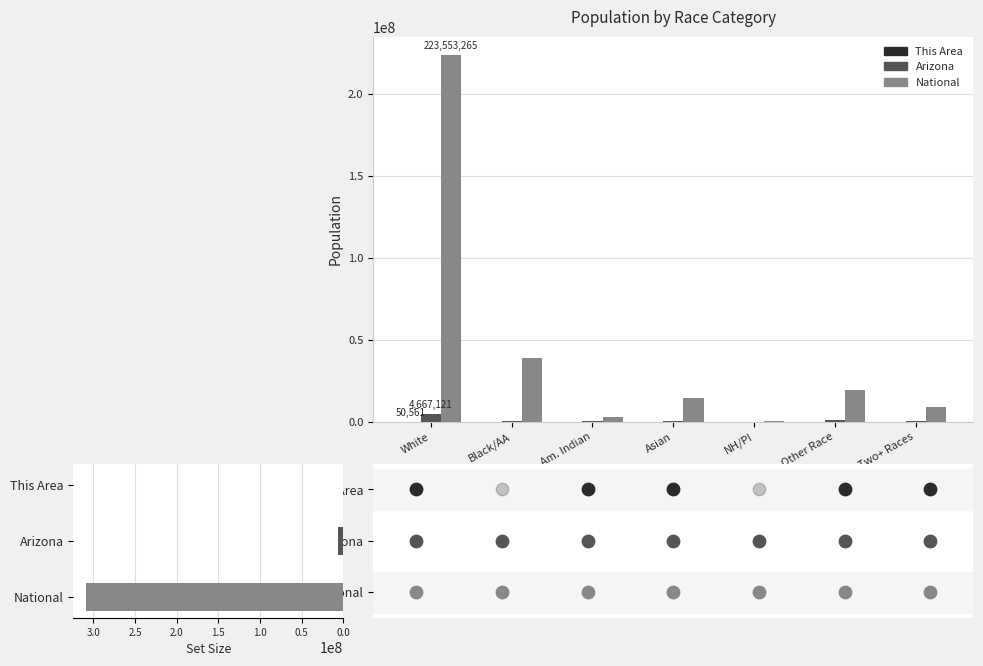

Which series reaches the maximum Y coordinate?

National